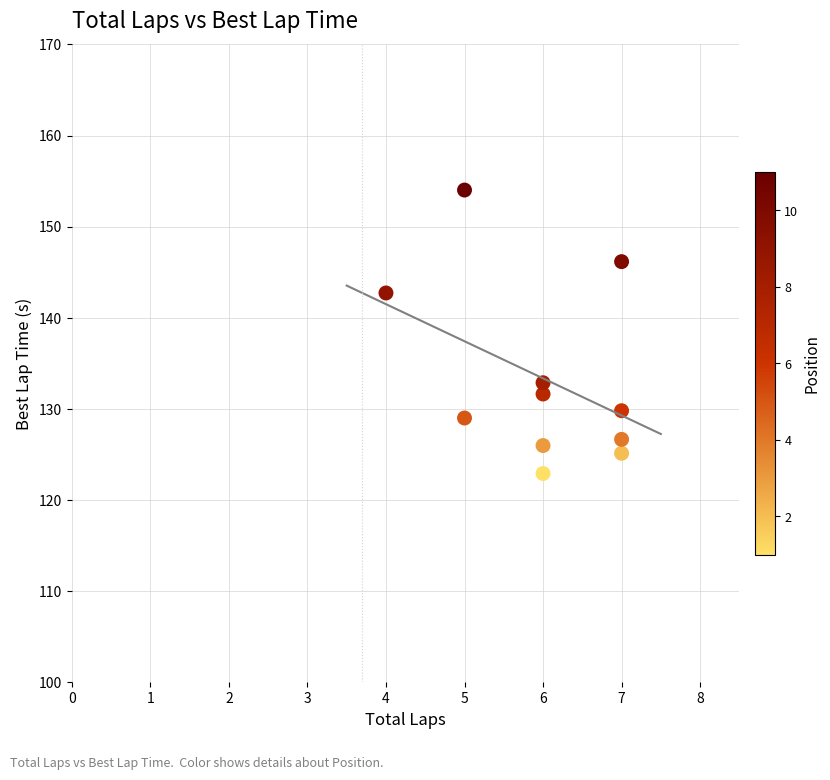

What is the average Y value?

133.4